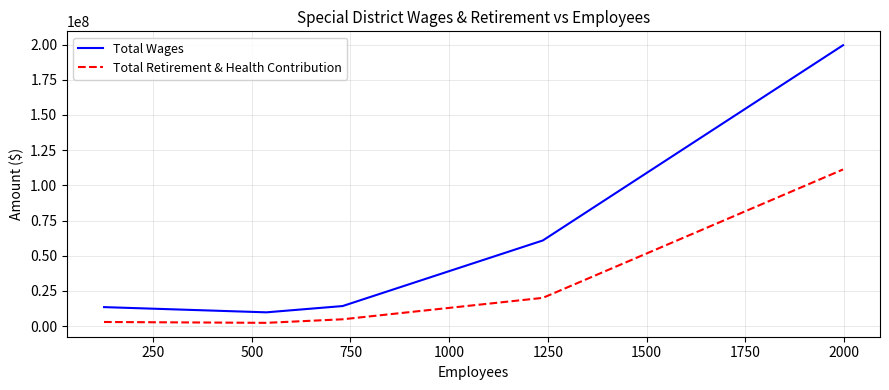

True or false: Total Wages and Total Retirement & Health Contribution cross at least once.

False